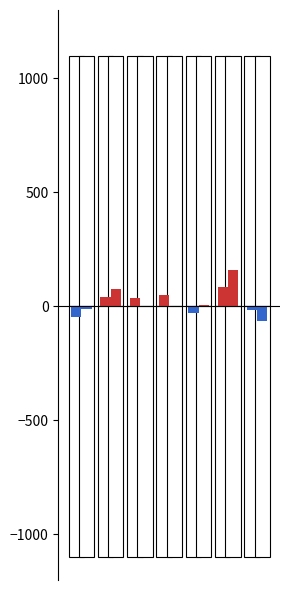

Rank the series by their average value, from highest to lowest.

YP0_centered, RI_centered